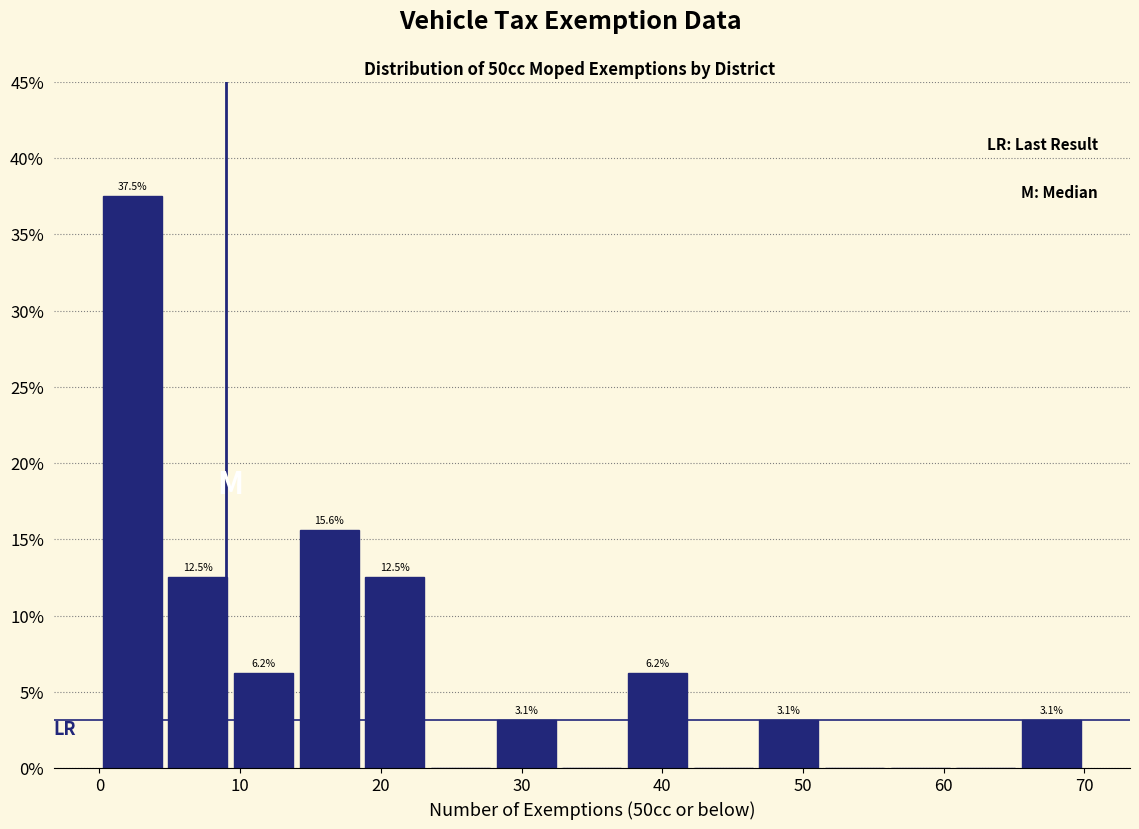

Which range on the x-axis has the tallest bar?

0 to 5